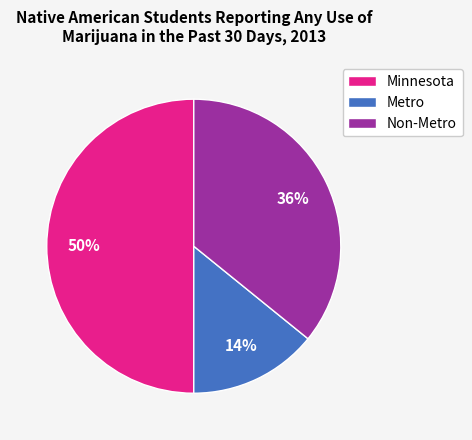

Count the number of slices in the pie.

3